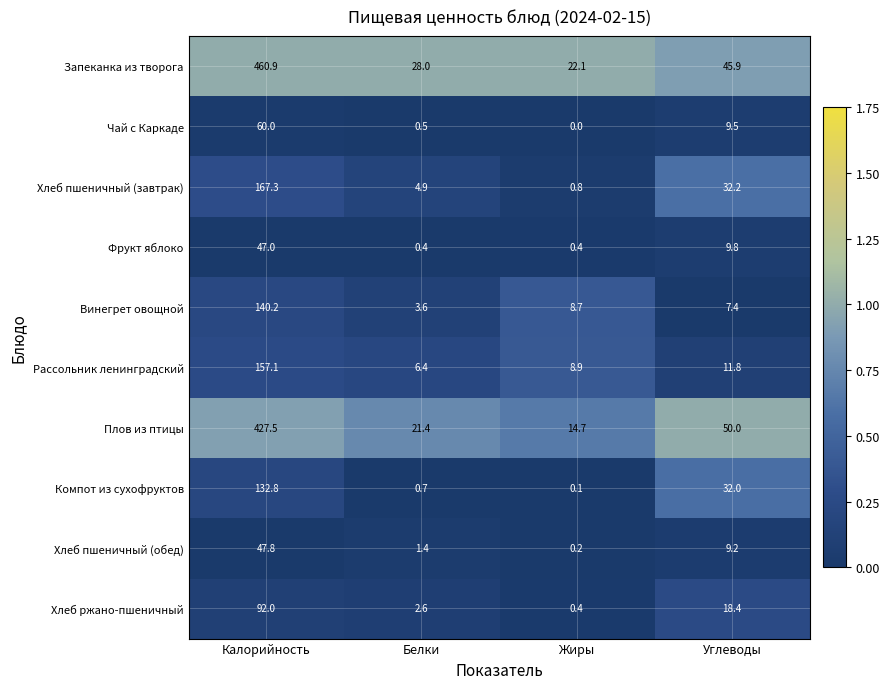

How many categories are shown in the chart?

4